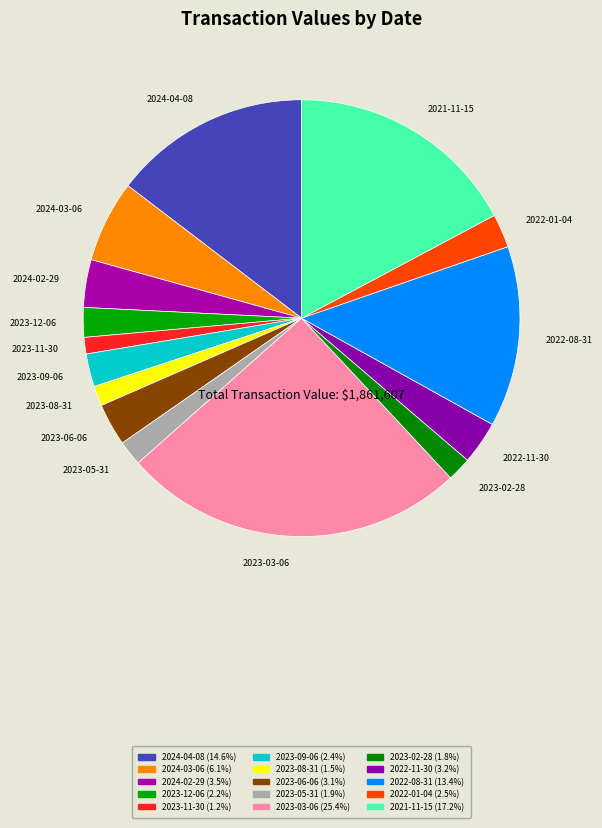

Count the number of slices in the pie.

15